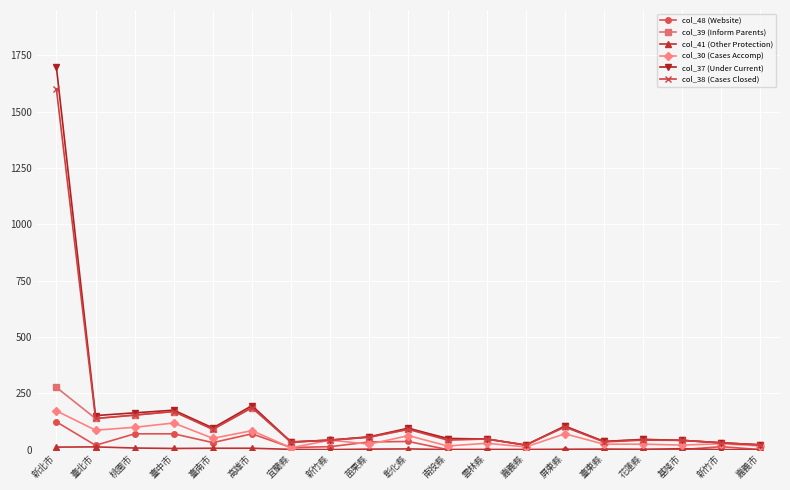

Is it true that col_37 (Under Current) equals 45 at 花蓮縣?

True